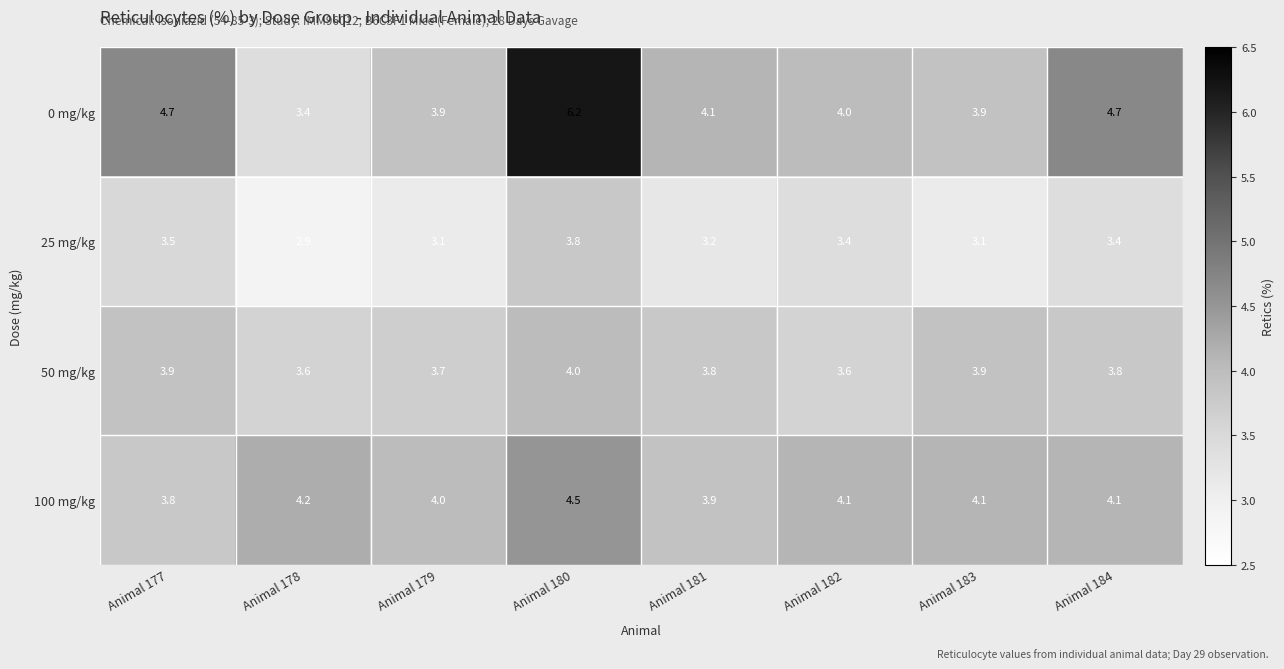

At which label does 25 mg/kg reach its minimum?

Animal 178